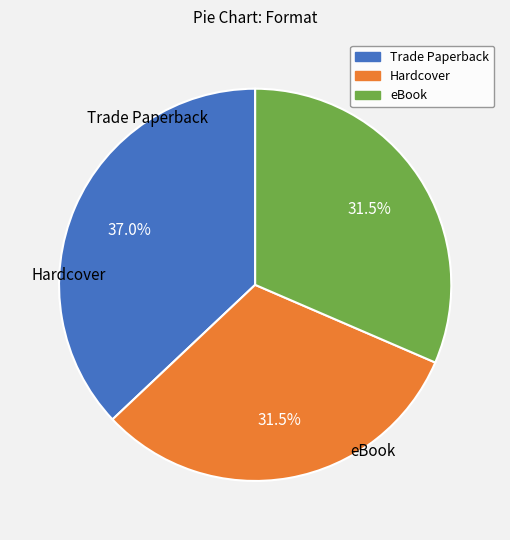

To the nearest percent, what is the difference between the largest and smallest slice percentages?

6%